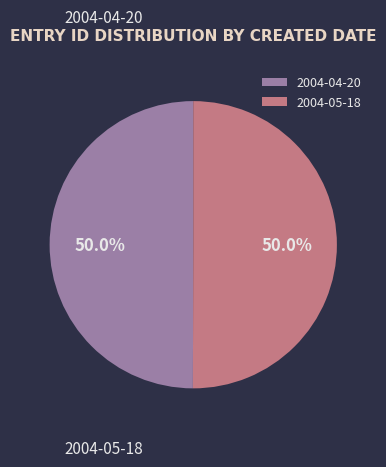

What percentage do 2004-05-18 and 2004-04-20 together represent?

100.0%